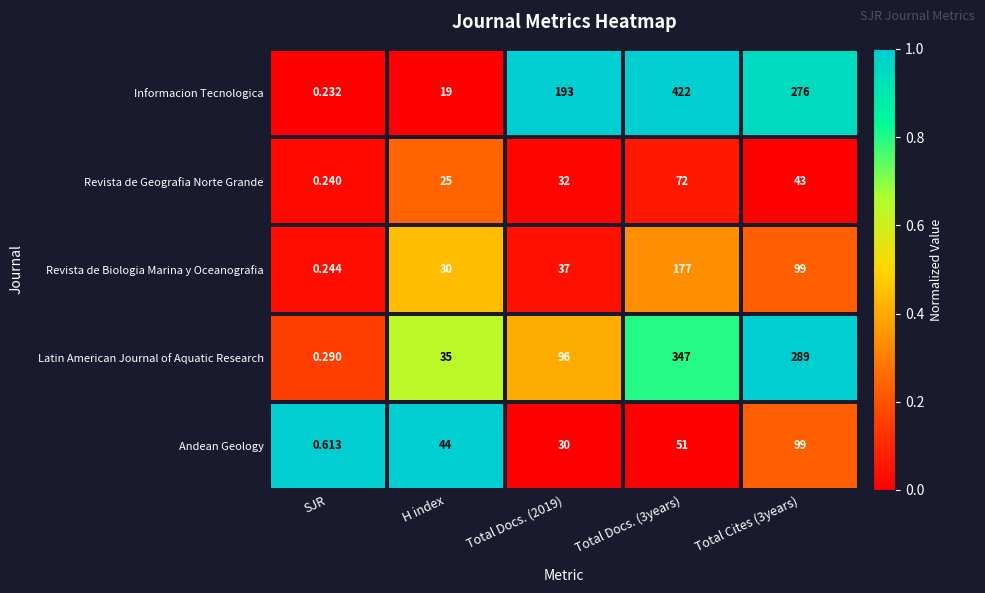

List the series in order of their peak value, highest first.

Informacion Tecnologica, Latin American Journal of Aquatic Research, Revista de Biologia Marina y Oceanografia, Andean Geology, Revista de Geografia Norte Grande